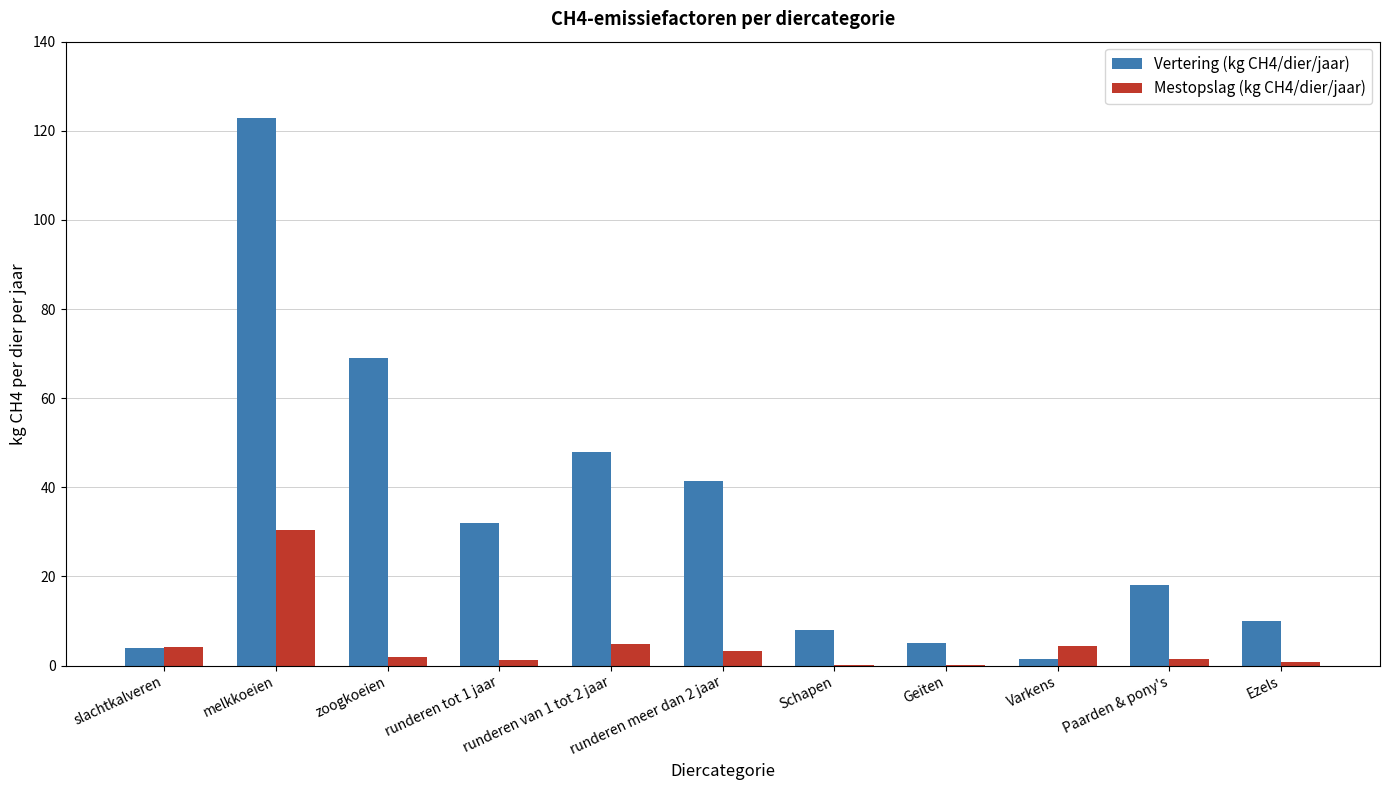

Which series has the largest total across all categories?

Vertering (kg CH4/dier/jaar)